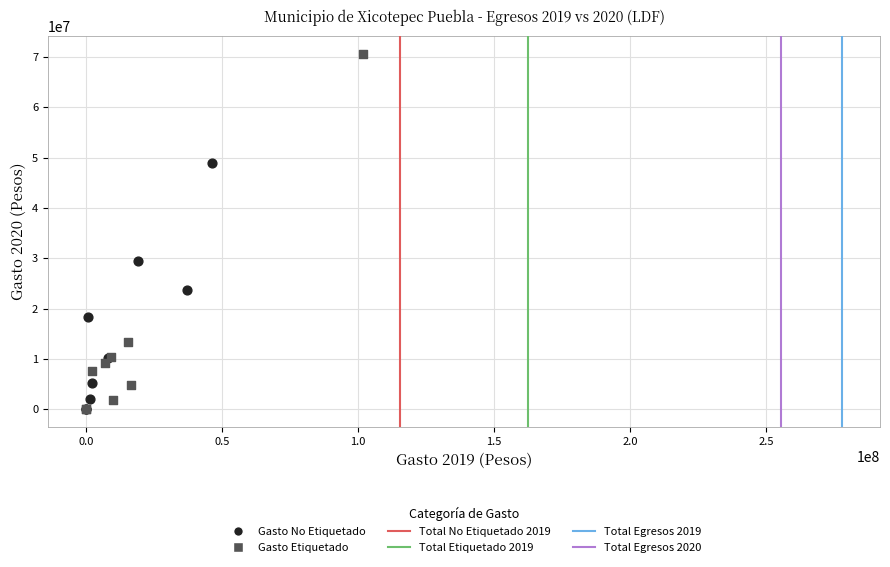

Which series reaches the maximum Y coordinate?

Gasto Etiquetado